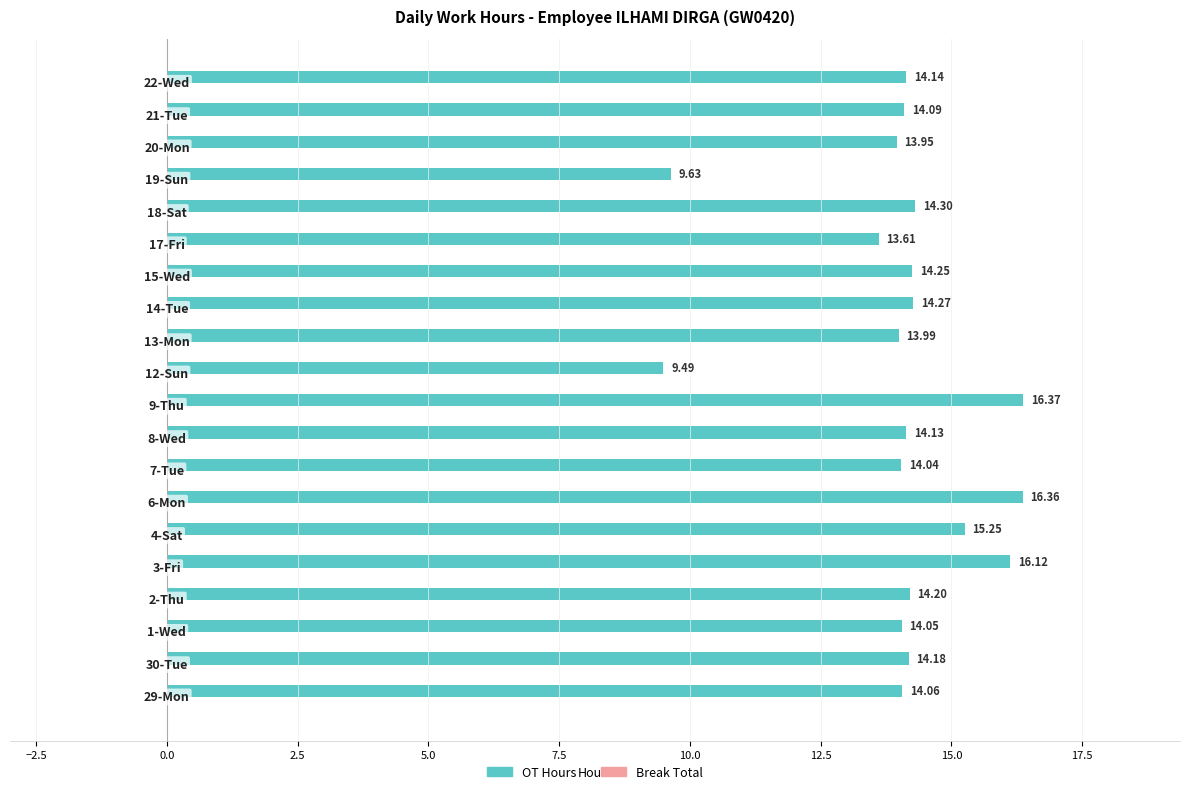

What is the difference between the maximum and minimum values?

6.9